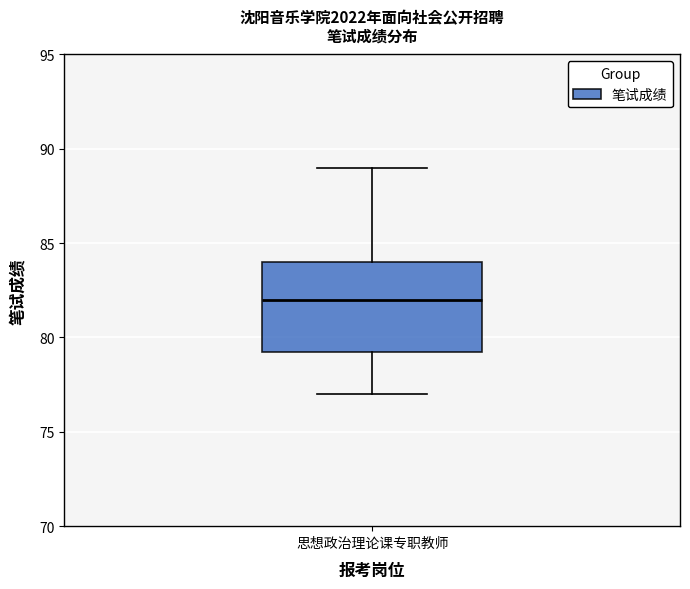

Where does the median line of the box for 思想政治理论课专职教师 sit on the y-axis? The values are not printed on the chart, so give them approximately, as read against the axis.

82.0